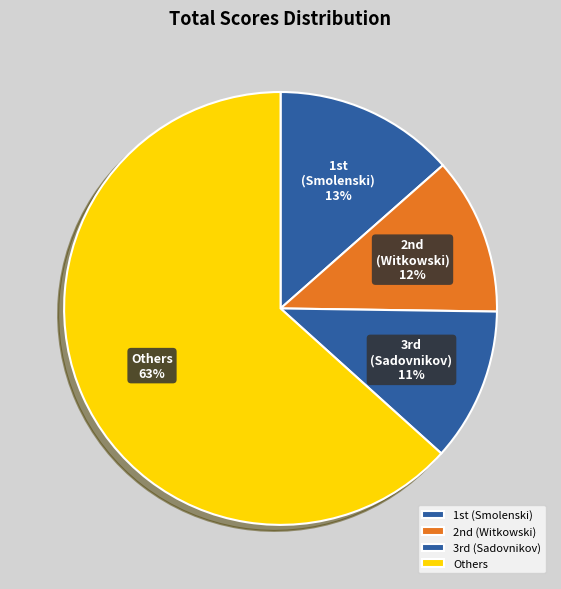

Is Vladimir Grchev the majority of the pie?

No